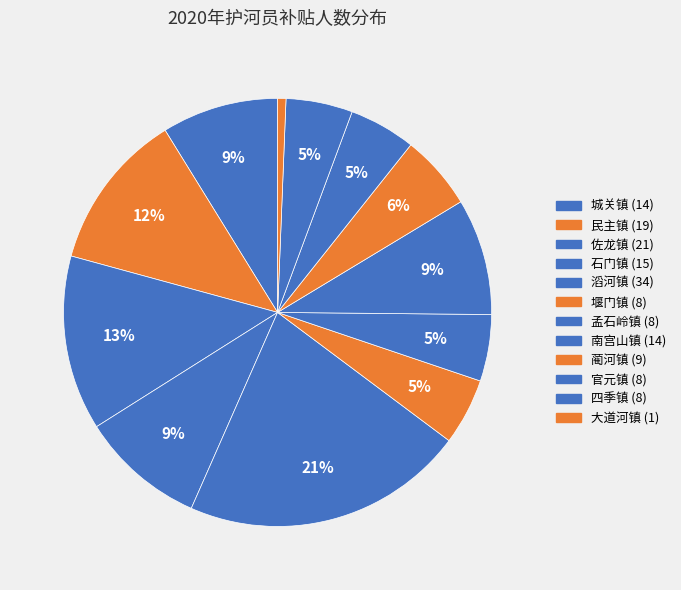

Which category has the biggest portion of the pie?

滔河镇 (34)